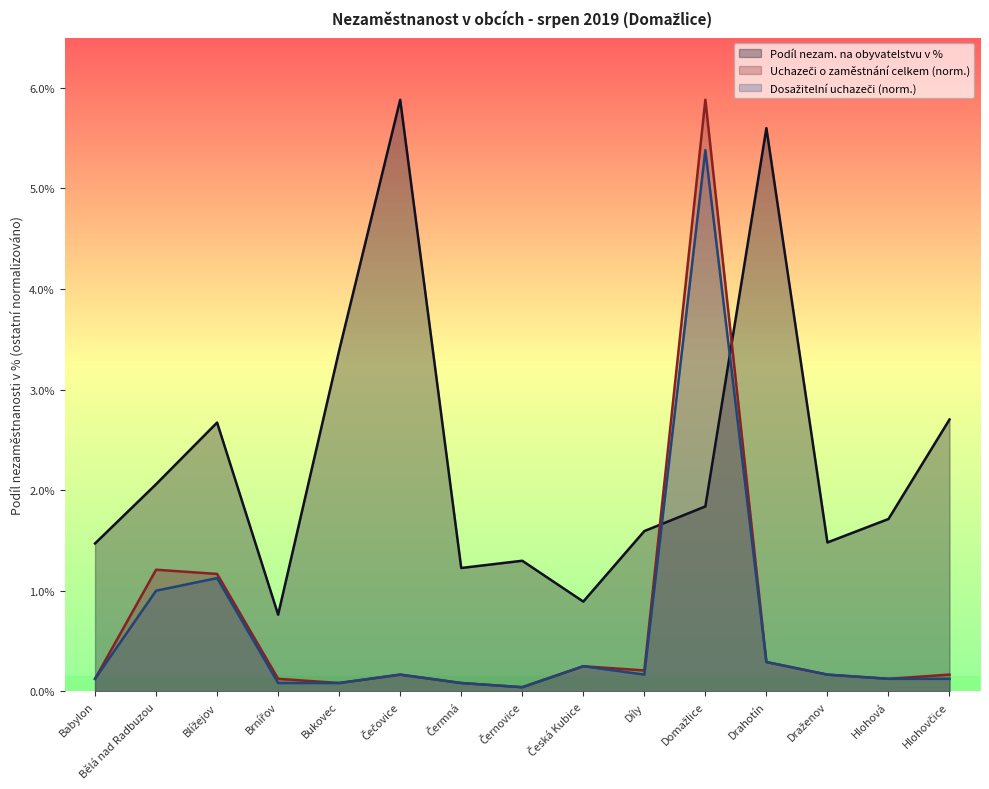

Reading left to right, what are all the values shown in this chart?

Podíl nezam. na obyvatelstvu v %: 1.5	2.1	2.7	0.8	3.4	5.9	1.2	1.3	0.9	1.6	1.8	5.6	1.5	1.7	2.7
Uchazeči o zaměstnání celkem: 0.1	1.2	1.2	0.1	0.1	0.2	0.1	0.0	0.3	0.2	5.9	0.3	0.2	0.1	0.2
Dosažitelní uchazeči o zaměstnání: 0.1	1.0	1.1	0.1	0.1	0.2	0.1	0.0	0.3	0.2	5.4	0.3	0.2	0.1	0.1